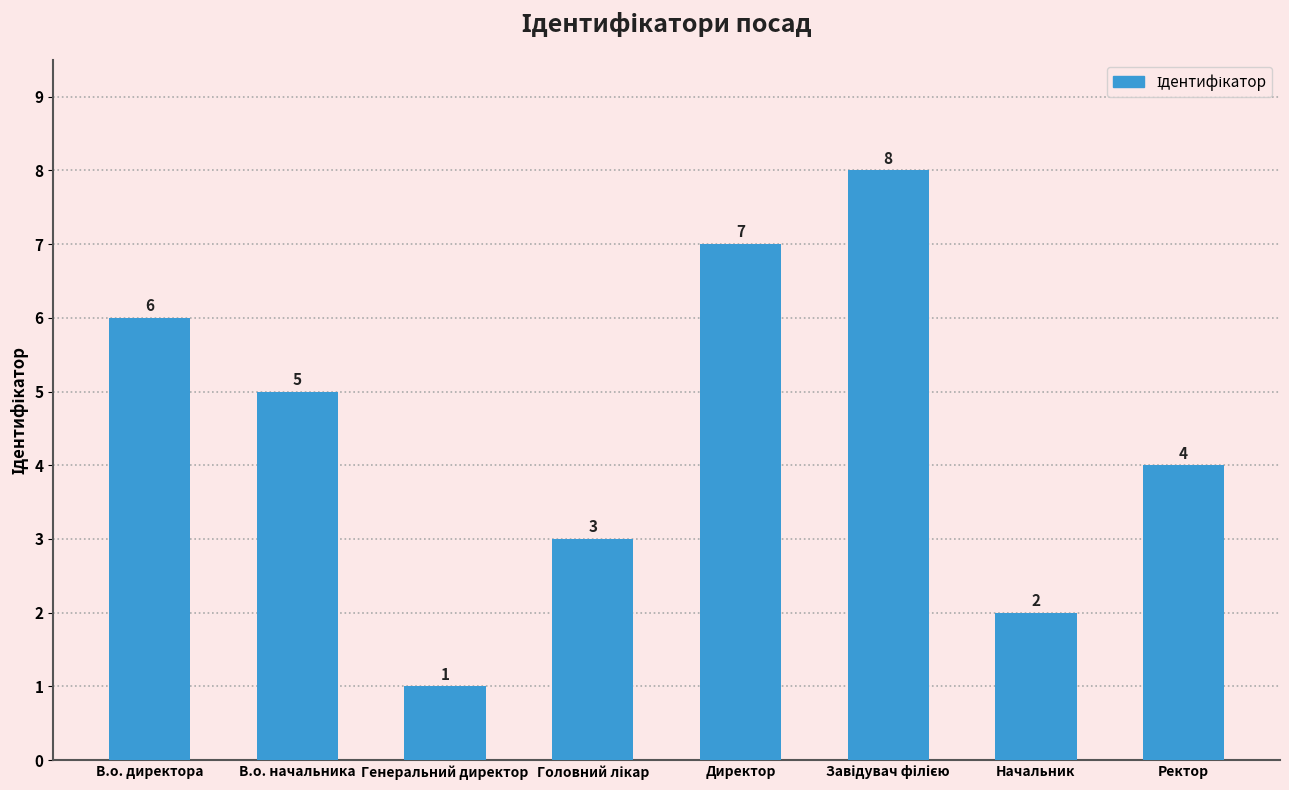

What is the ratio of the value at Ректор to the value at В.о. директора?

0.7